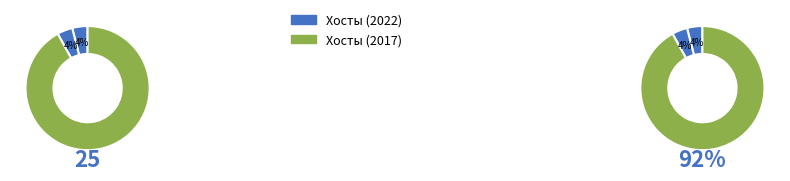

To the nearest percent, what percentage of the pie is 2022-11-05?

4%